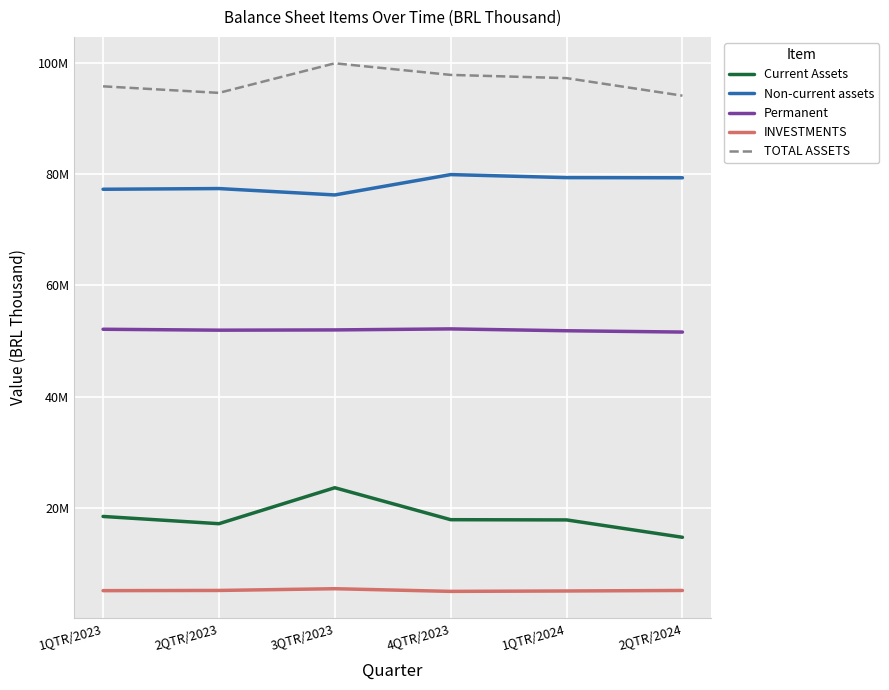

In TOTAL ASSETS, how many points are lower than both neighbors (excluding endpoints)?

1